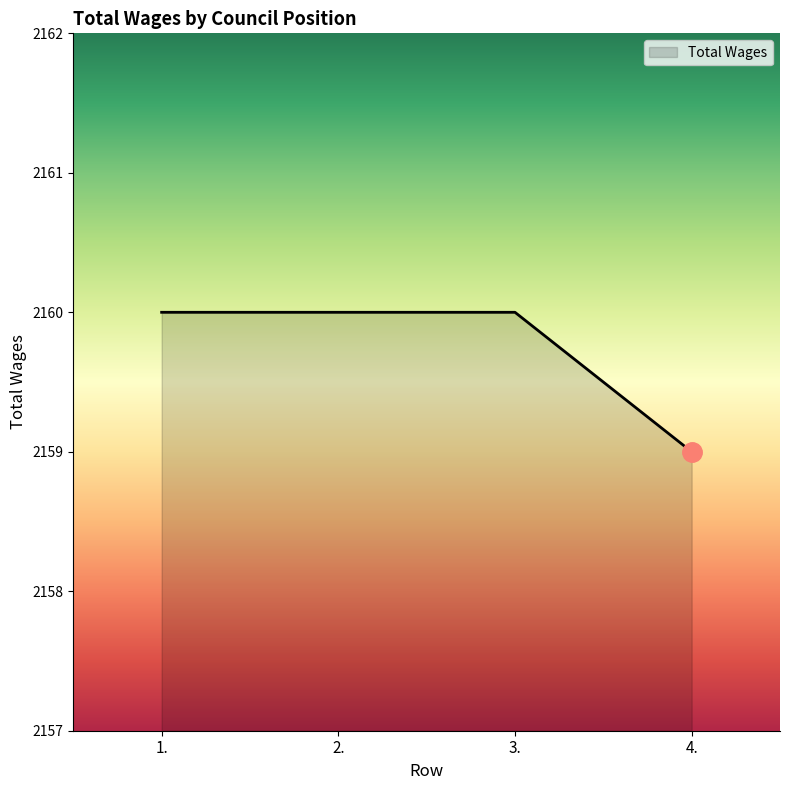

Reading left to right, list all the values displayed in this chart.

1.=2160	2.=2160	3.=2160	4.=2159